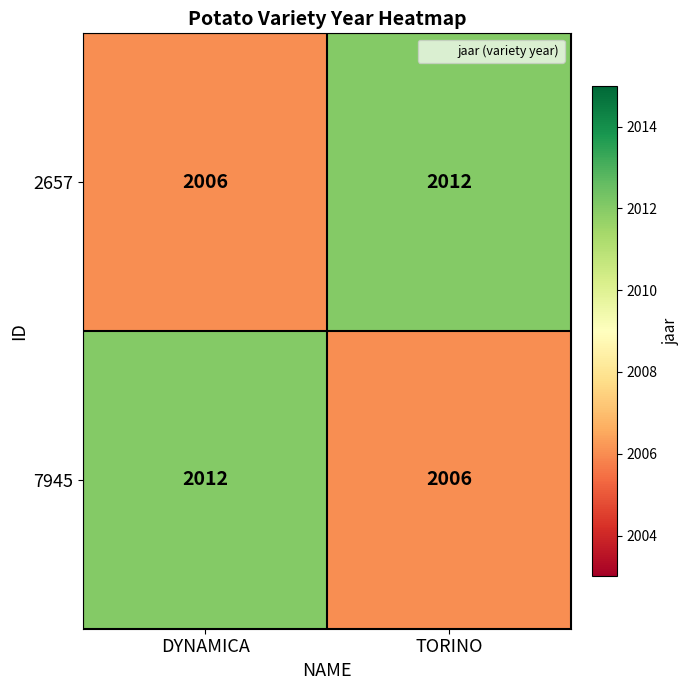

What is the sum of the 7945 values at TORINO and DYNAMICA?

4018